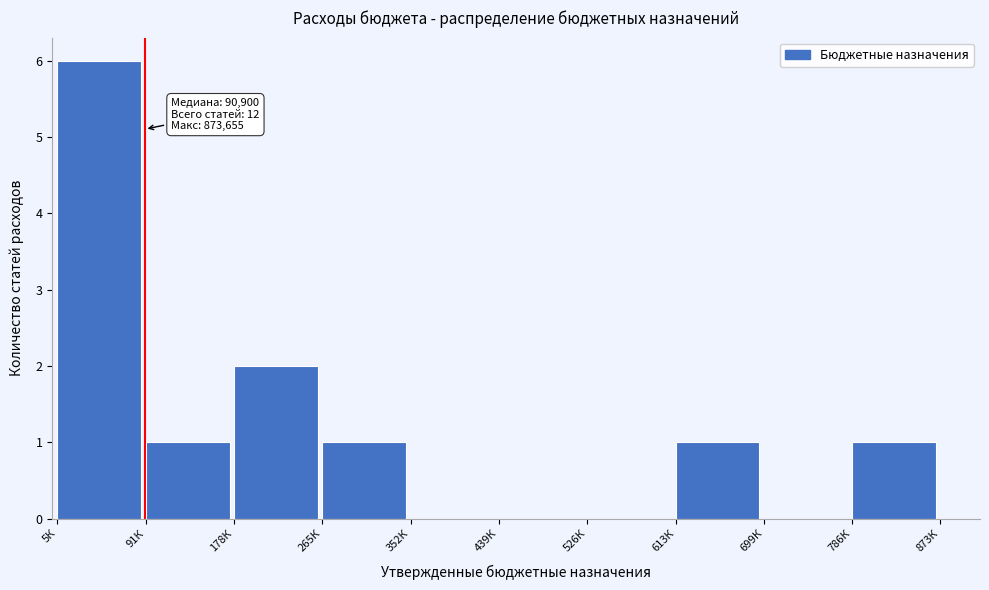

Reading left to right, what are all the values shown in this chart?

5К=6	91К=1	178К=2	265К=1	352К=0	439К=0	526К=0	613К=1	699К=0	786К=1